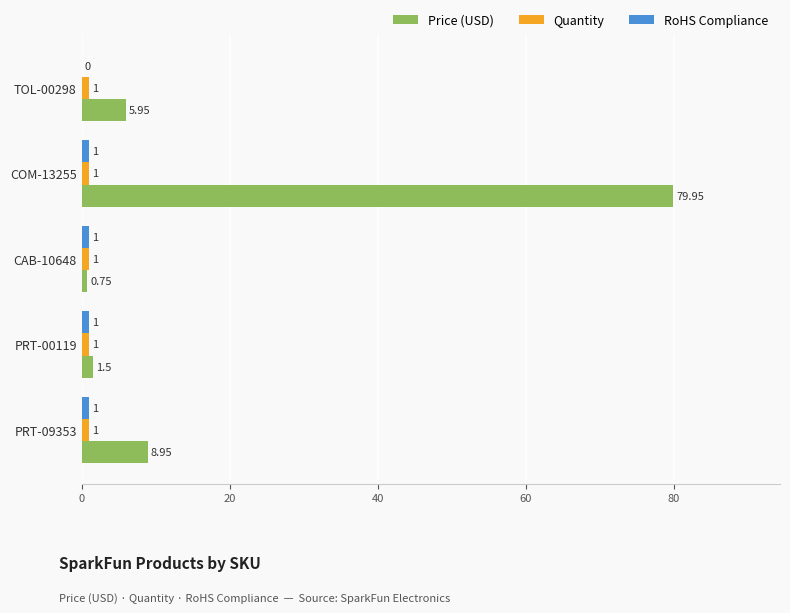

At which category is the sum across all series the highest?

COM-13255